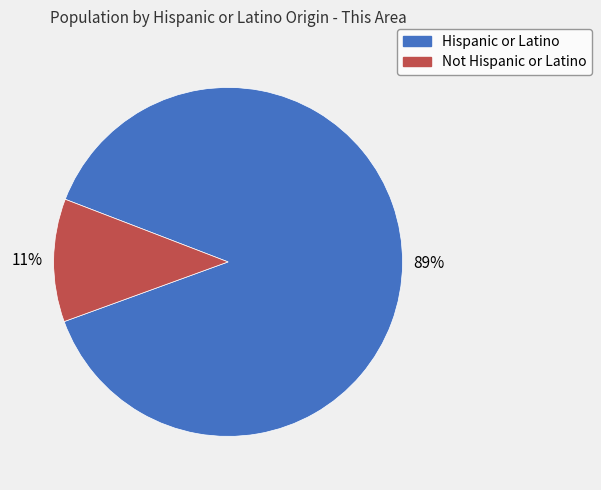

Between Not Hispanic or Latino and Hispanic or Latino, which is larger?

Hispanic or Latino